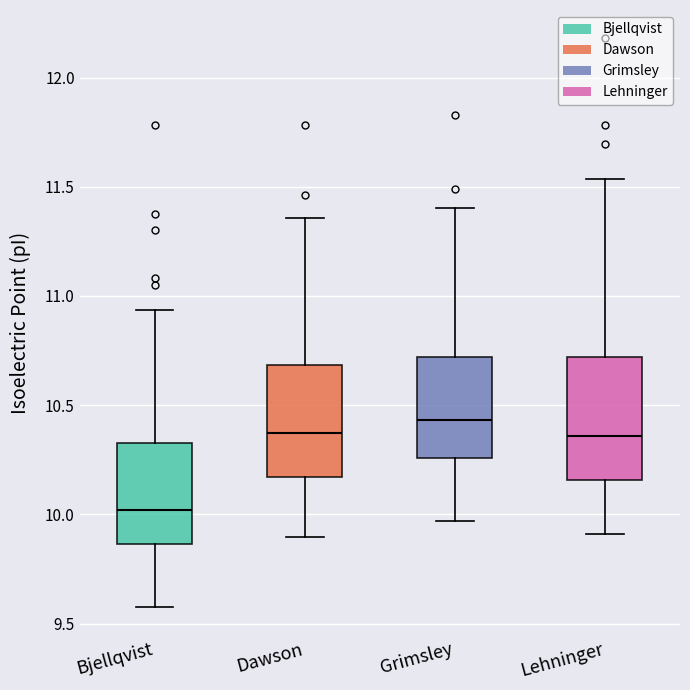

Reading left to right, read every box against the y-axis: the position of its median line, the range the box covers, and the ends of its whiskers. The values are not printed on the chart, so give them approximately, as read against the axis.

Bjellqvist: median 10.00, box 9.85 to 10.35, whiskers 9.60 to 10.95
Dawson: median 10.35, box 10.15 to 10.70, whiskers 9.90 to 11.35
Grimsley: median 10.45, box 10.25 to 10.70, whiskers 9.95 to 11.40
Lehninger: median 10.35, box 10.15 to 10.70, whiskers 9.90 to 11.55